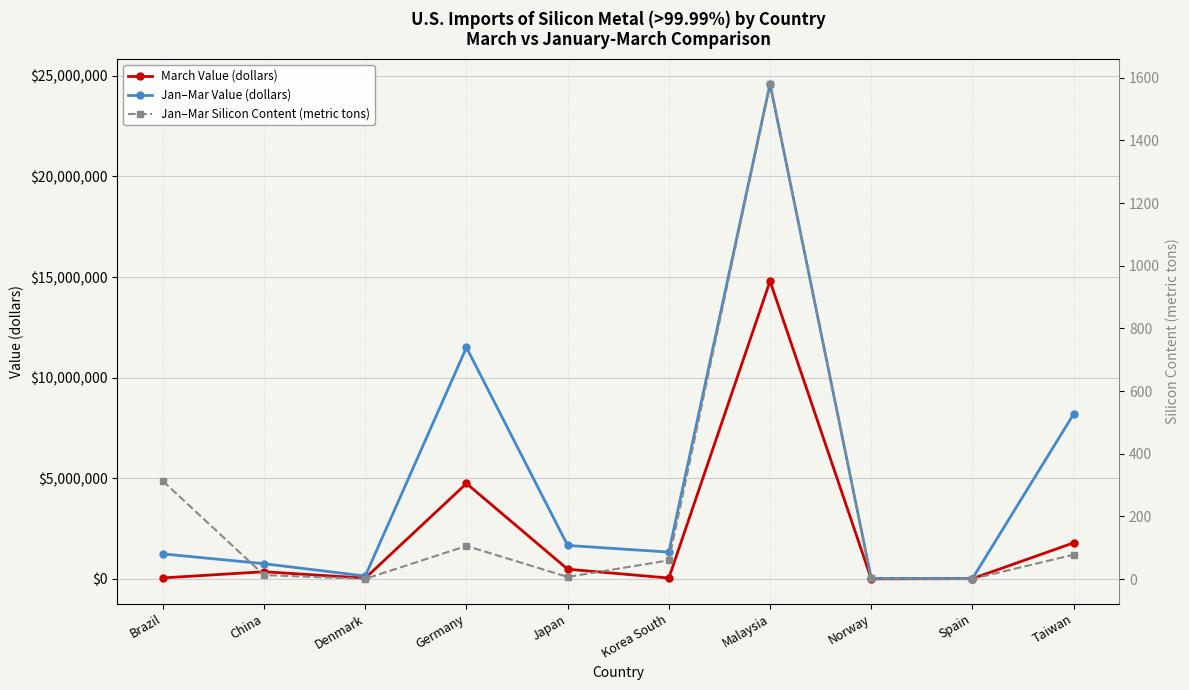

Is the value of Jan–Mar Silicon Content (metric tons) at Korea South greater than the value of Jan–Mar Value (dollars) at Malaysia?

No